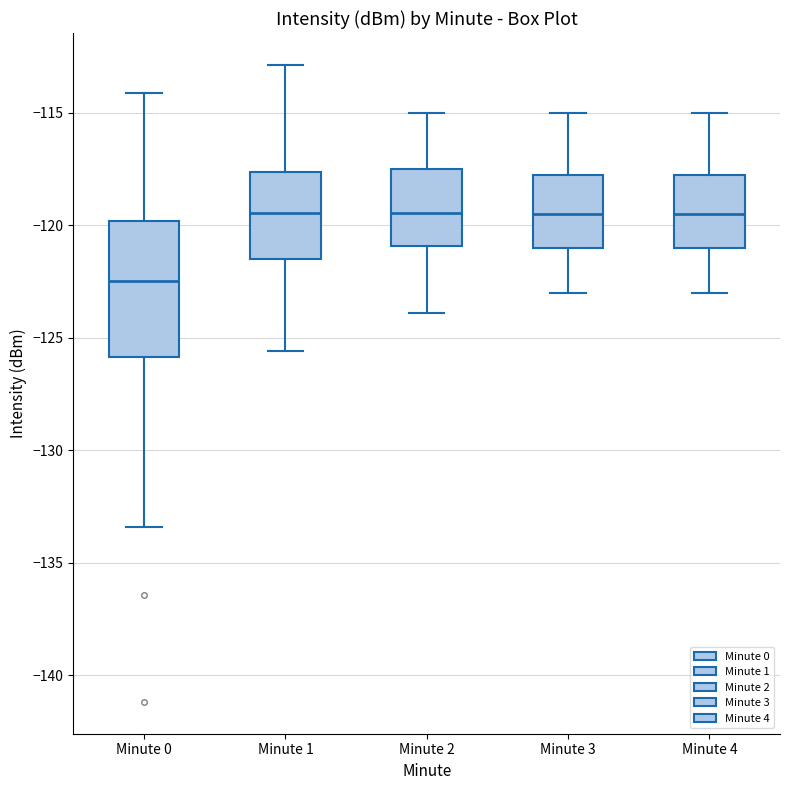

Reading left to right, transcribe this box plot: for each box, give where its median line is, the range the box spans, and where its two whiskers end, as read against the y-axis. The values are not printed on the chart, so give them approximately, as read against the axis.

Minute 0: median -122.5, box -126.0 to -120.0, whiskers -133.5 to -114.0
Minute 1: median -119.5, box -121.5 to -117.5, whiskers -125.5 to -113.0
Minute 2: median -119.5, box -121.0 to -117.5, whiskers -124.0 to -115.0
Minute 3: median -119.5, box -121.0 to -118.0, whiskers -123.0 to -115.0
Minute 4: median -119.5, box -121.0 to -118.0, whiskers -123.0 to -115.0